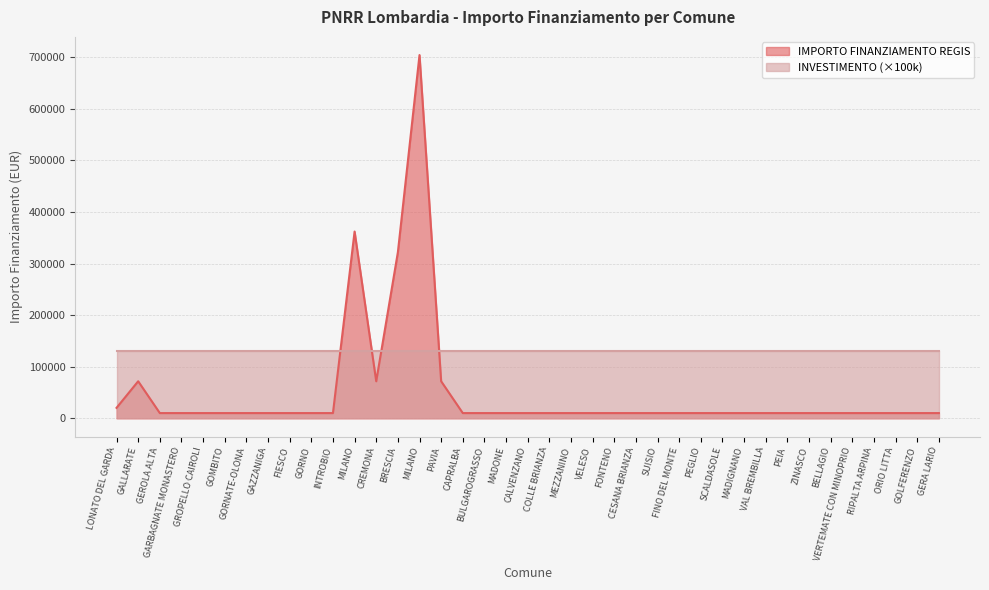

At which category does the data reach its first local valley?

CREMONA